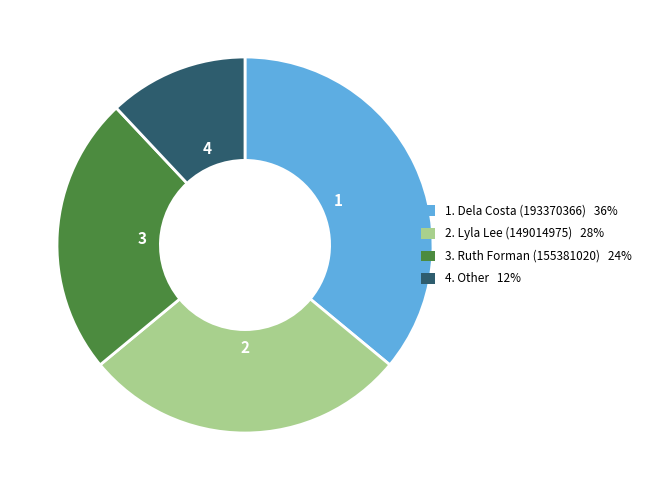

Is the sum of 4. Other 12% and 1. Dela Costa (193370366) 36% greater than half?

No